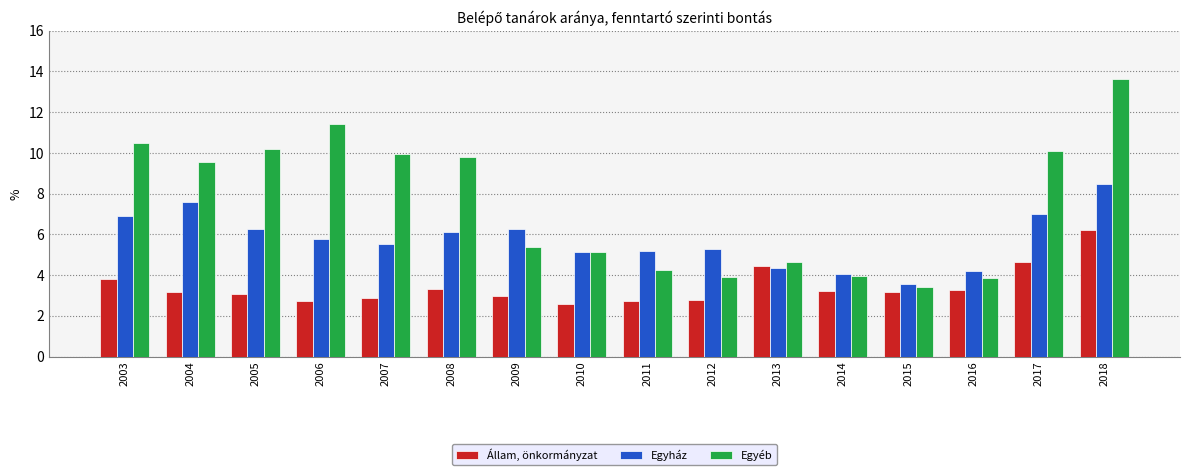

What is the difference between the maximum and second lowest values in the Egyéb series?

9.8